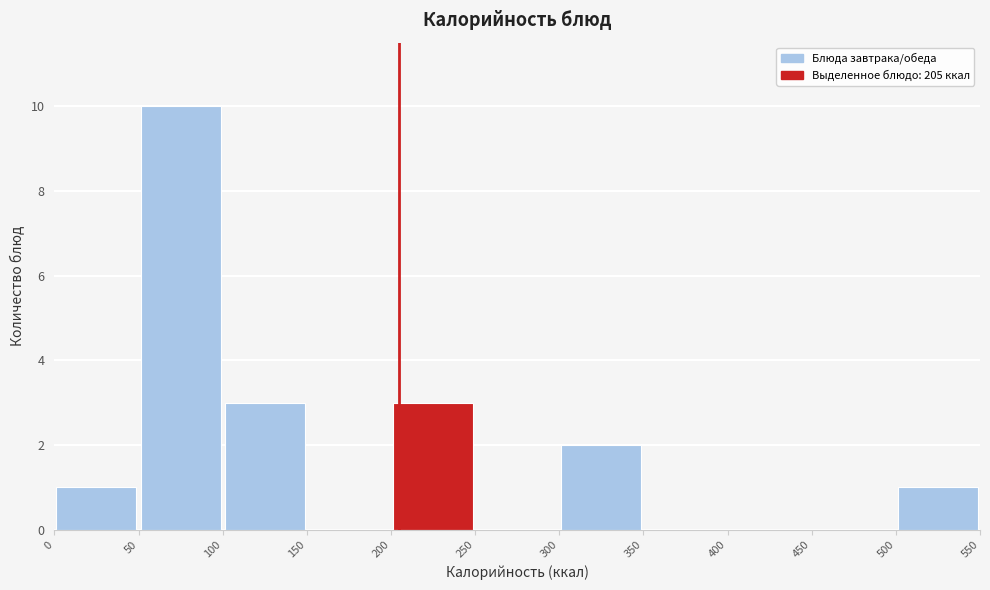

Reading left to right, list every bar in this chart as the range it spans on the x-axis followed by its height. The values are not printed on the chart, so give them approximately, as read against the axis.

0 to 50: 1
50 to 100: 10
100 to 150: 3
150 to 200: 0
200 to 250: 3
250 to 300: 0
300 to 350: 2
350 to 400: 0
400 to 450: 0
450 to 500: 0
500 to 550: 1